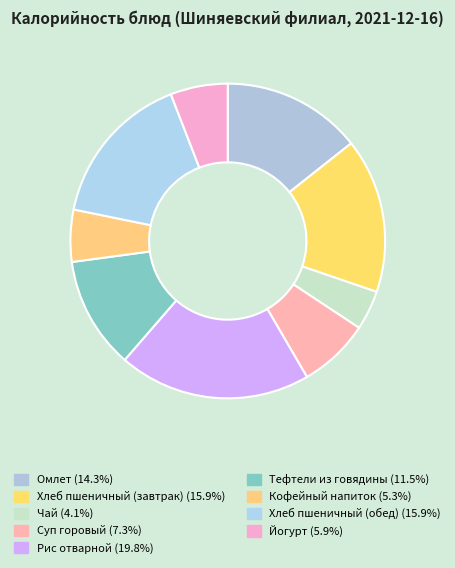

How many segments does this pie chart have?

9